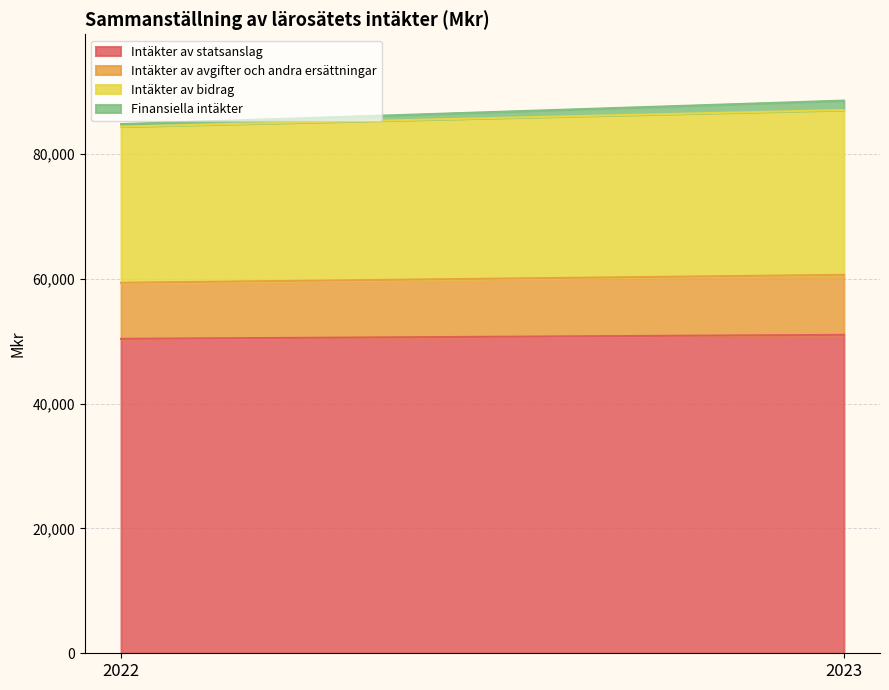

What is the value of the Intäkter av avgifter och andra ersättningar point at the 1st from the left?

8980.5